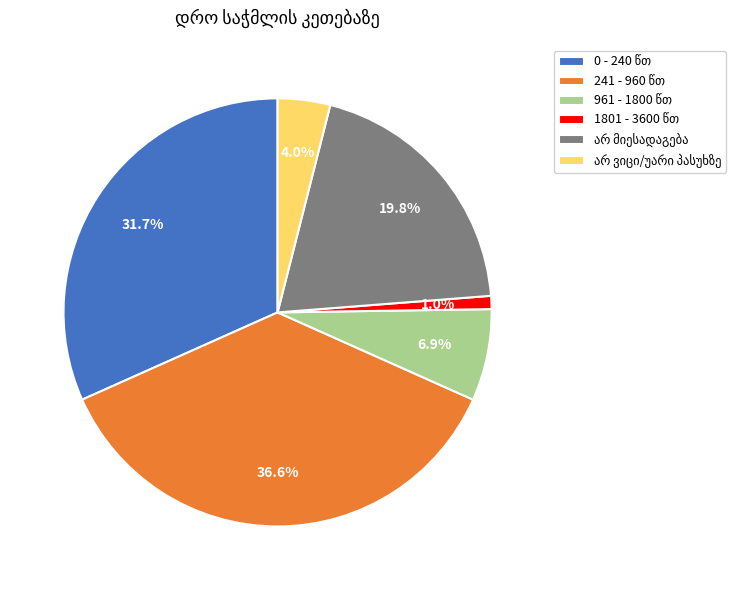

Is there any slice that represents more than half of the pie?

No